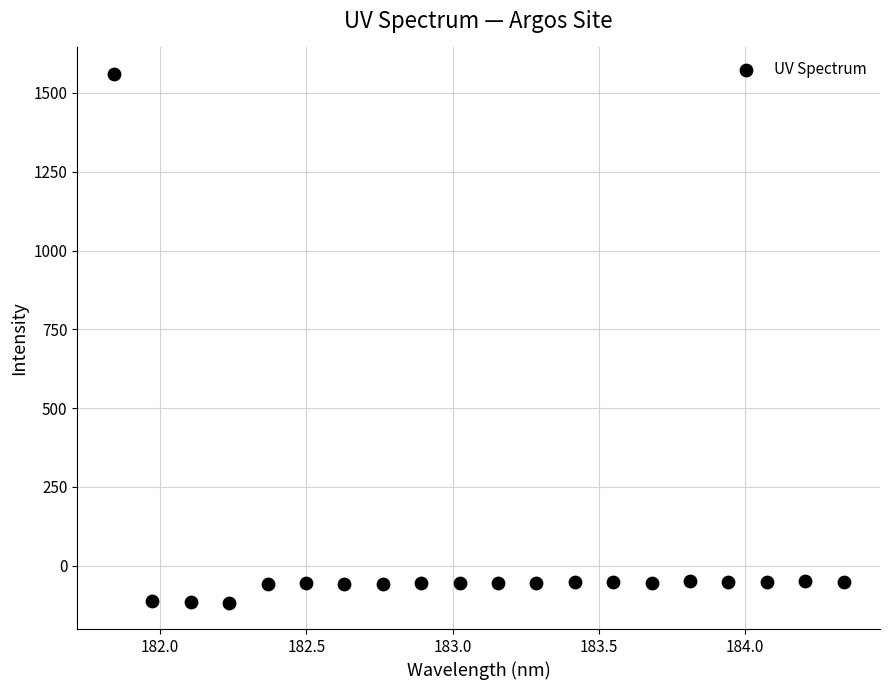

What is the range of Y values (max minus min)?

1677.1